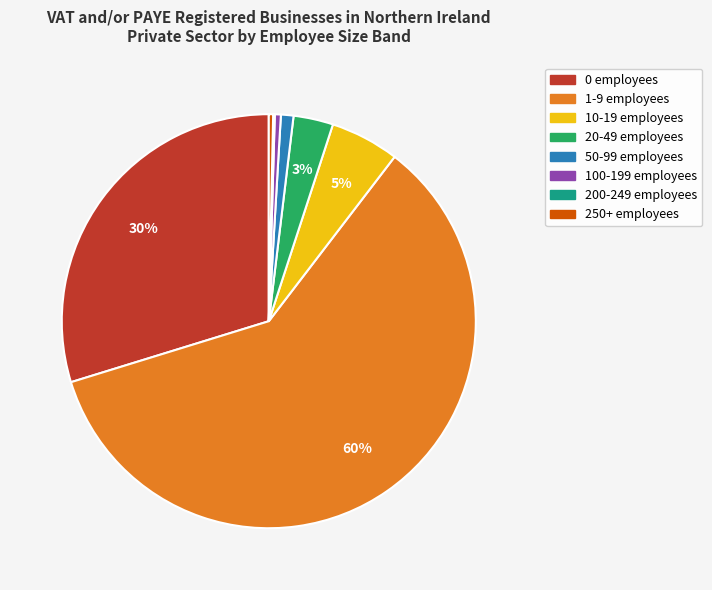

To the nearest percent, what is the average slice percentage?

12%